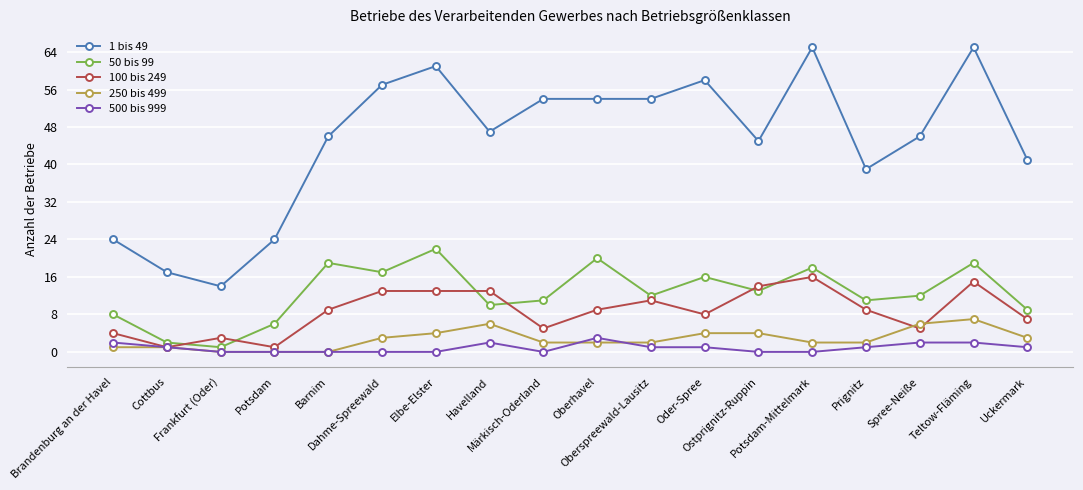

True or false: 100 bis 249 has more than 0 interior local peaks.

True